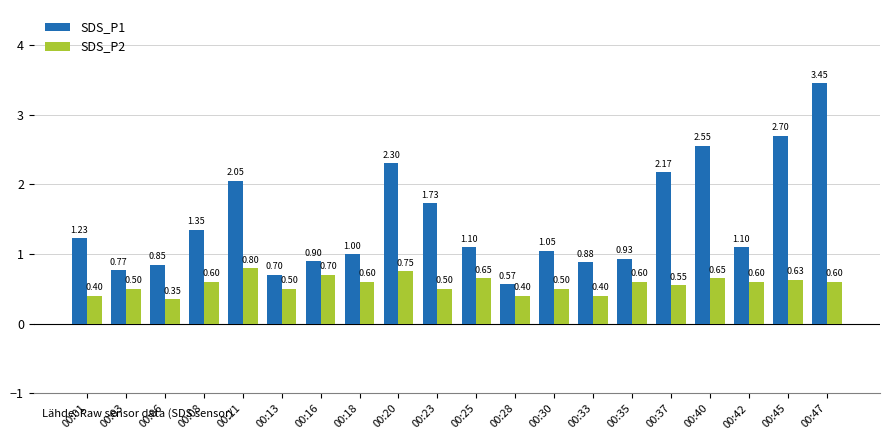

Which category has the lowest value in the SDS_P2 series?

00:06